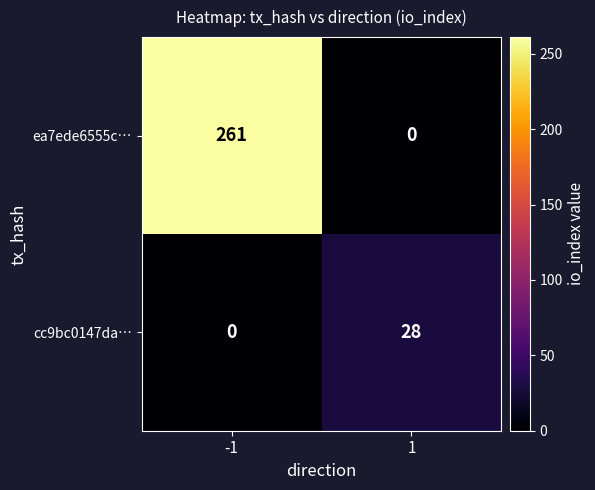

Is it true that cc9bc0147da… equals 0 at -1?

True